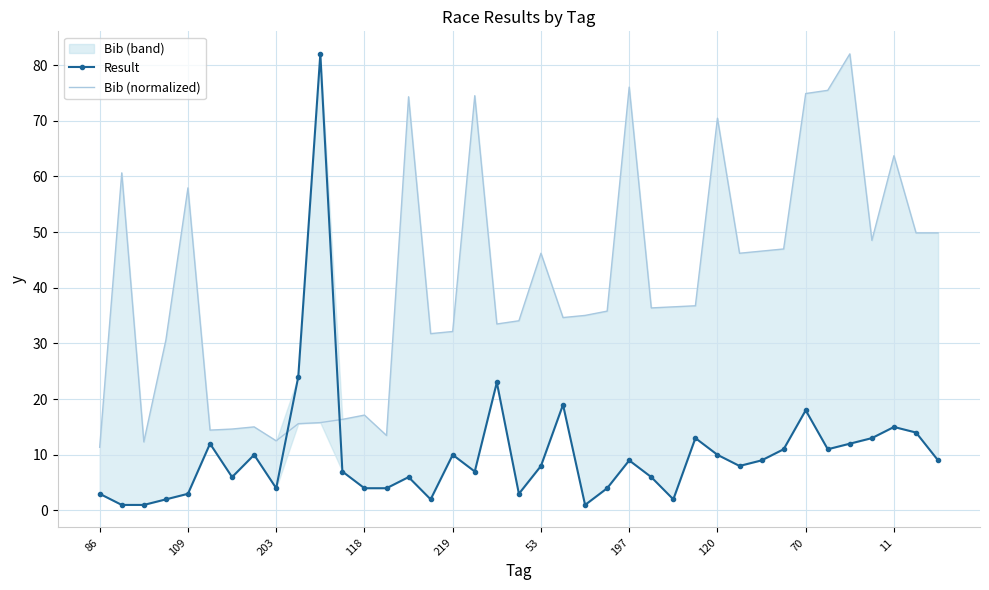

What is the approximate value of Bib (normalized) at 13?

13.5